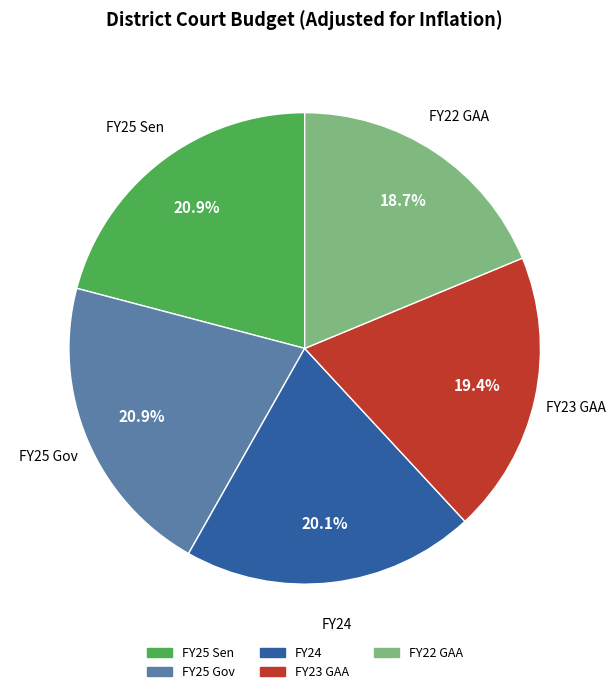

To the nearest percent, what portion does FY22 GAA represent?

19%